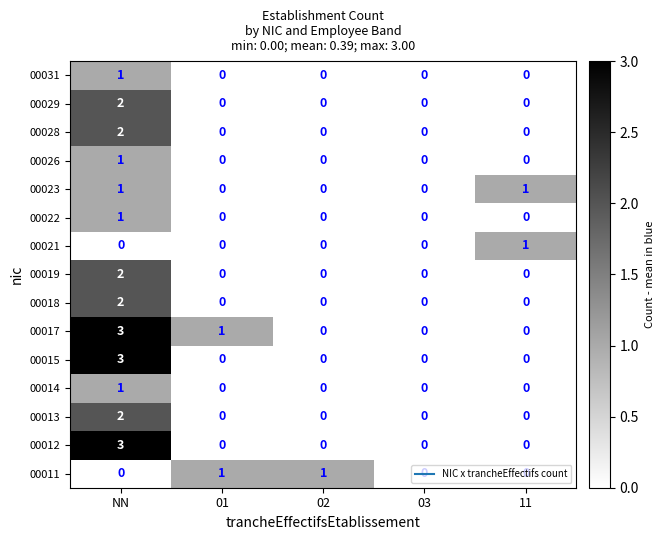

True or false: 00013 has a value of -1 at 03.

False